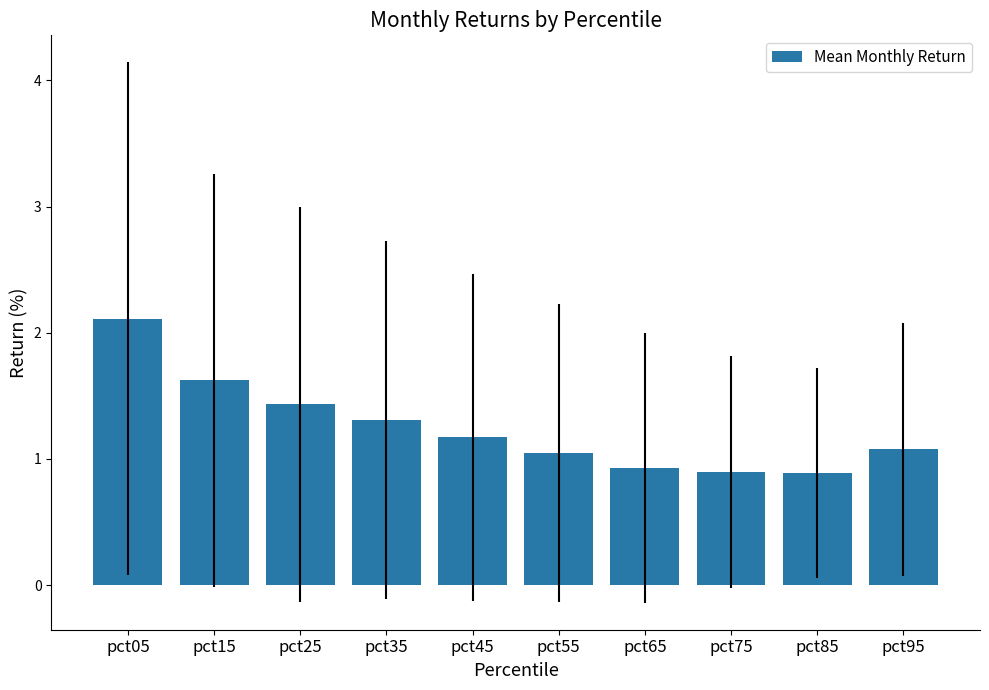

The chart shows a value of 1.1 at pct95. True or false?

True